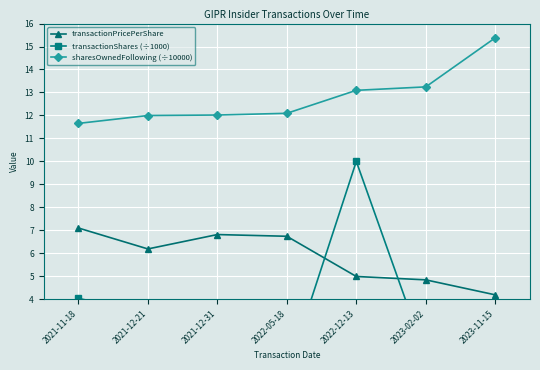

What is the difference between the highest and lowest values at 2021-11-18?

7.6